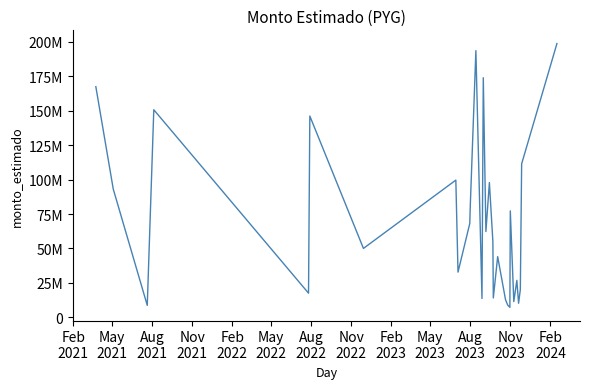

Does the chart display data point markers on the line(s)?

No